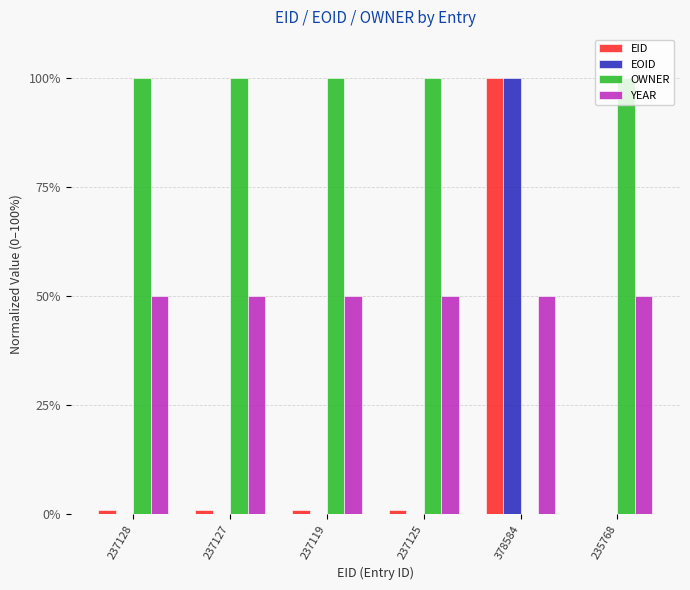

What is the sum of all OWNER values?

500.0